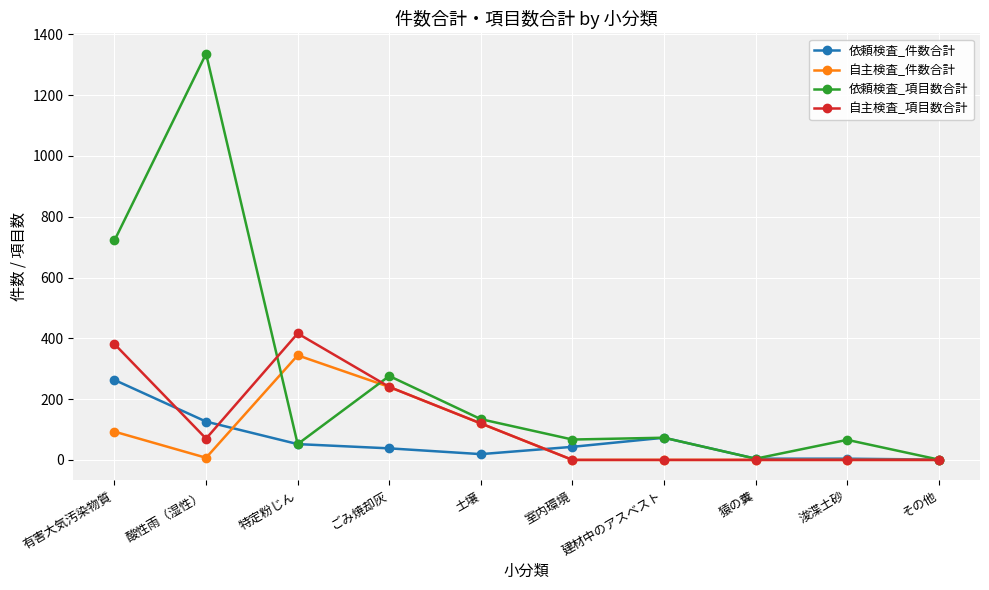

What is the value of the 依頼検査_件数合計 point at the 1st from the left?

263